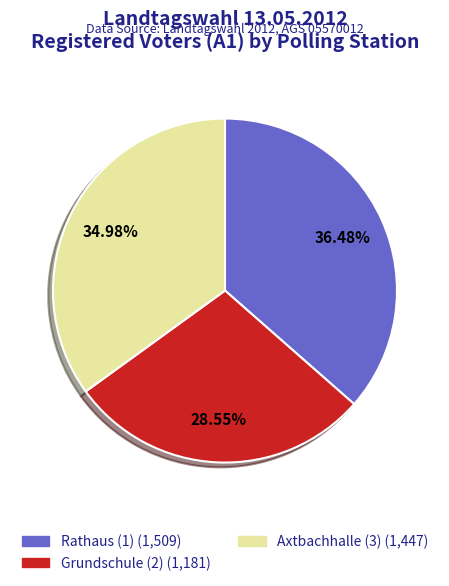

Does any single category account for the majority?

No